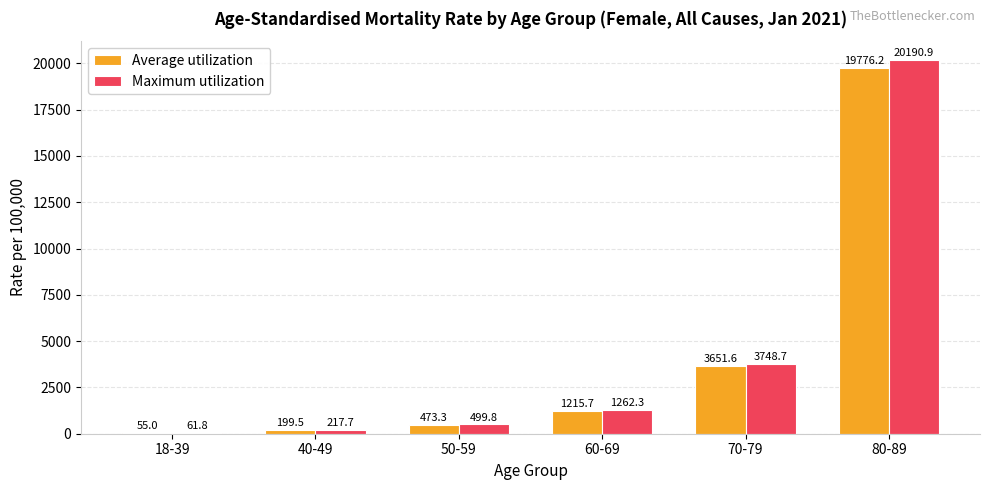

At which label is Maximum utilization closest to 10126?

70-79